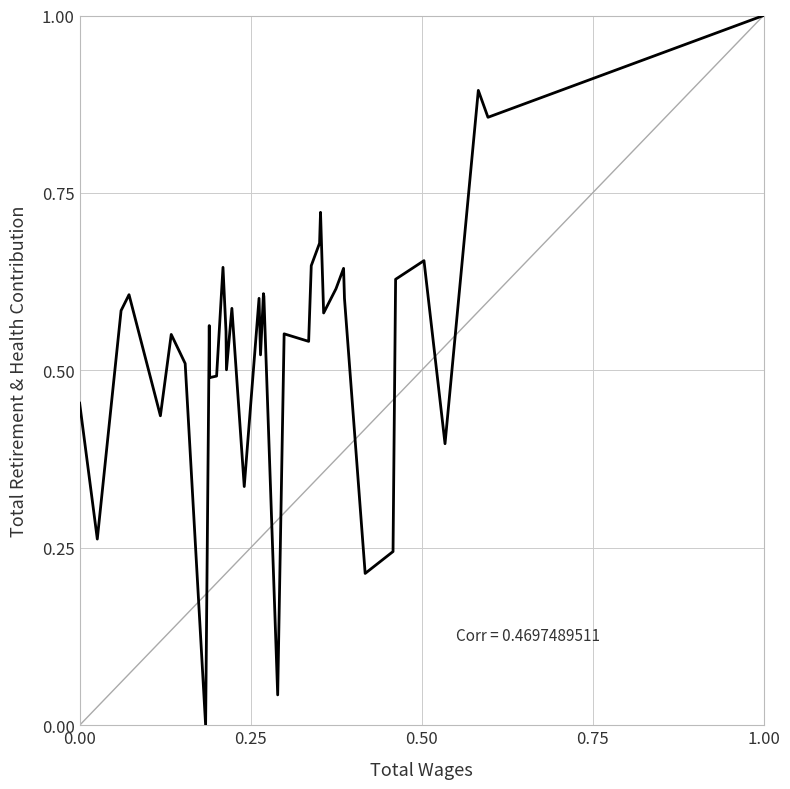

What is the difference between the maximum and minimum values?

1.0